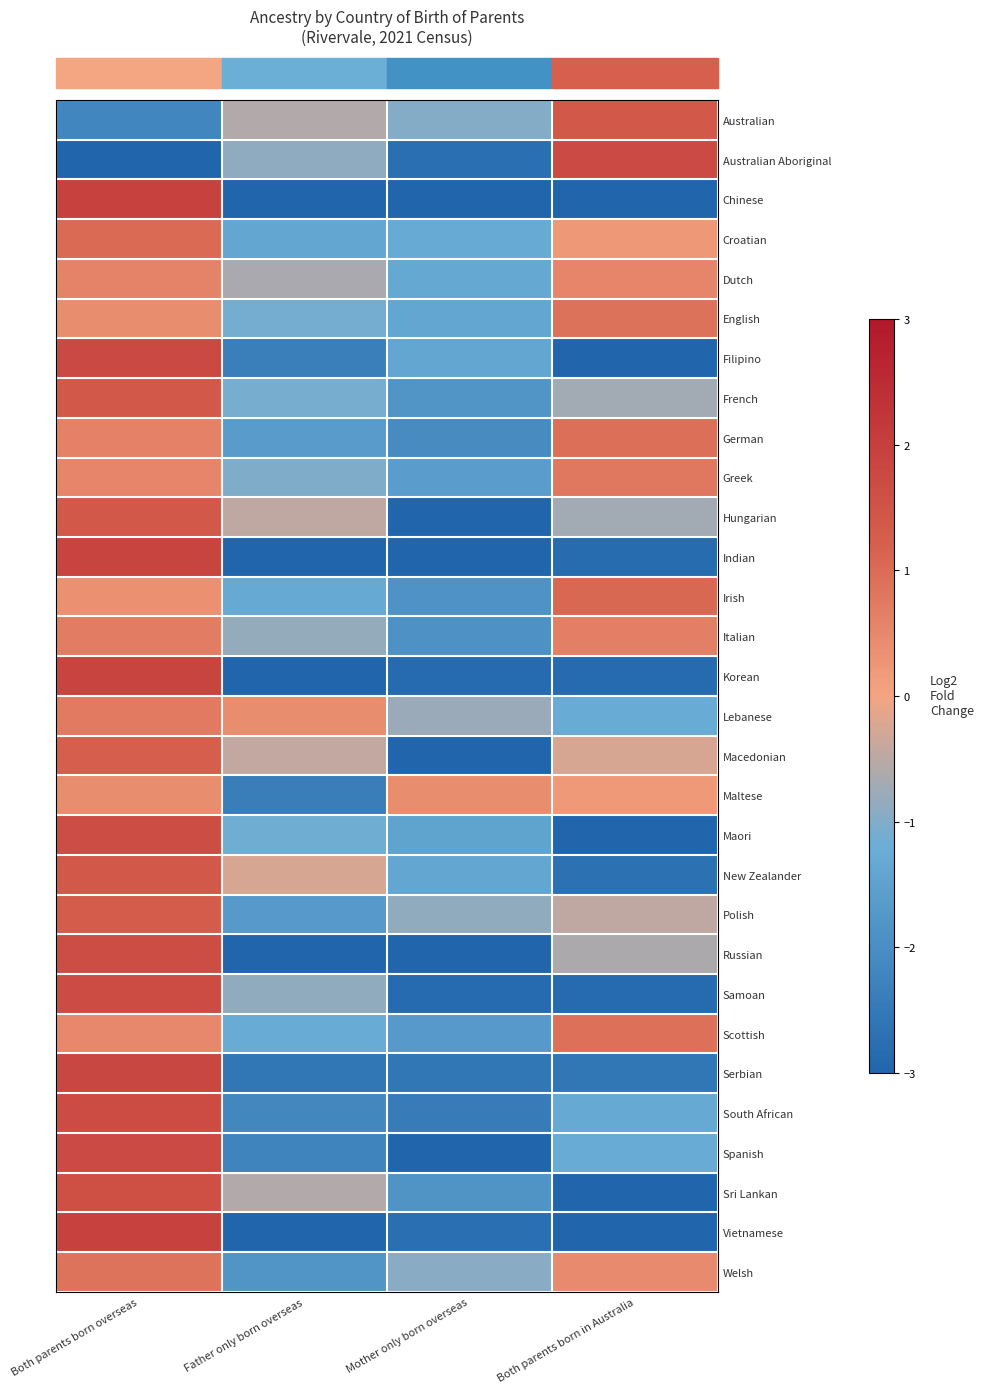

What is the smallest value displayed?

-5.9